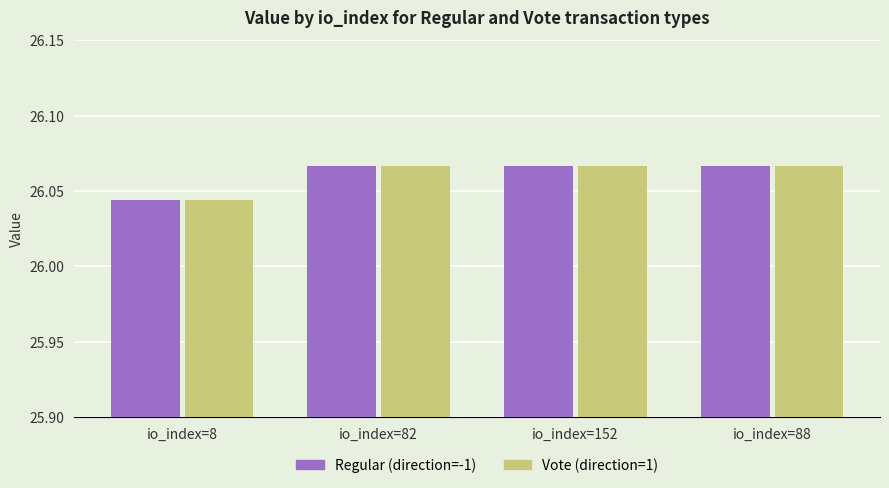

The value of Regular (direction=-1) at io_index=82 is 8.3. True or false?

False